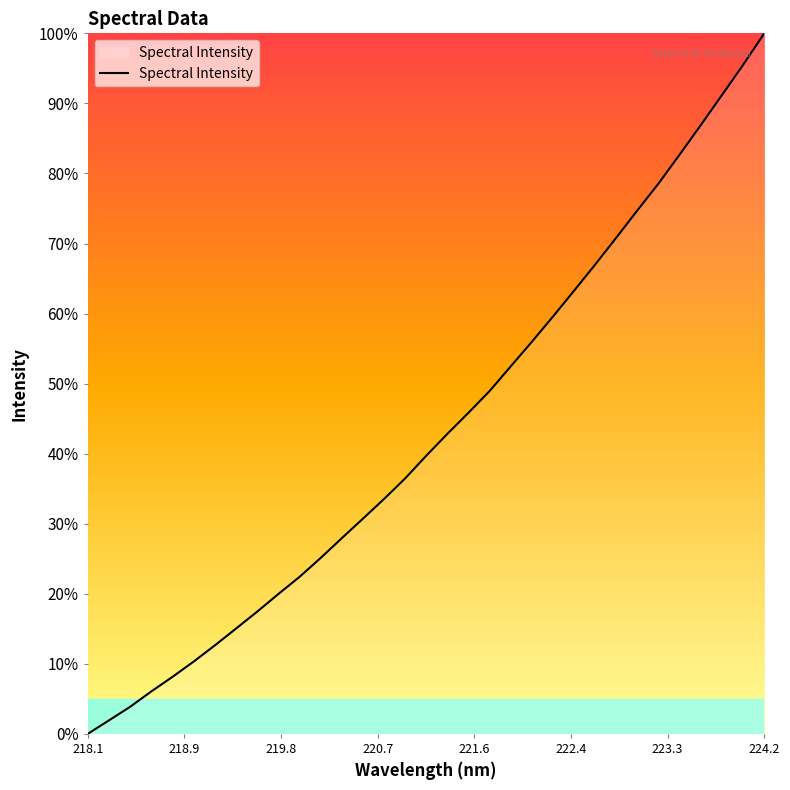

What is the difference between the maximum and minimum values?

100.0